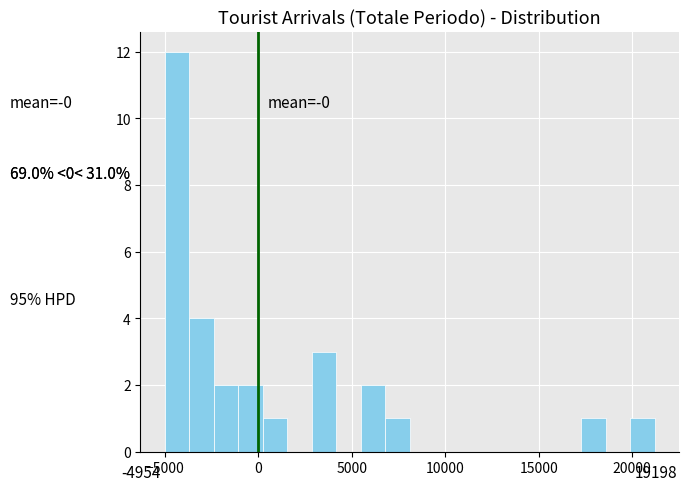

Read against the x-axis, roughly where is the centre of the tallest bar?

-4500